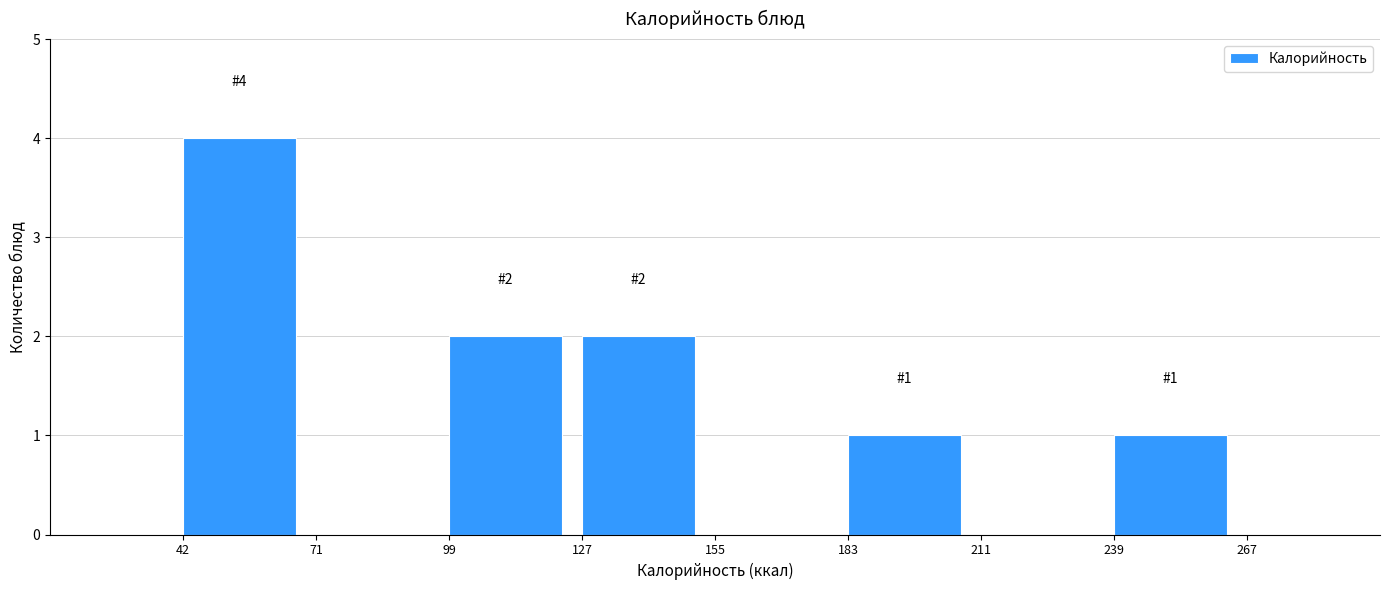

Over which range of the x-axis is the bar tallest?

42 to 71